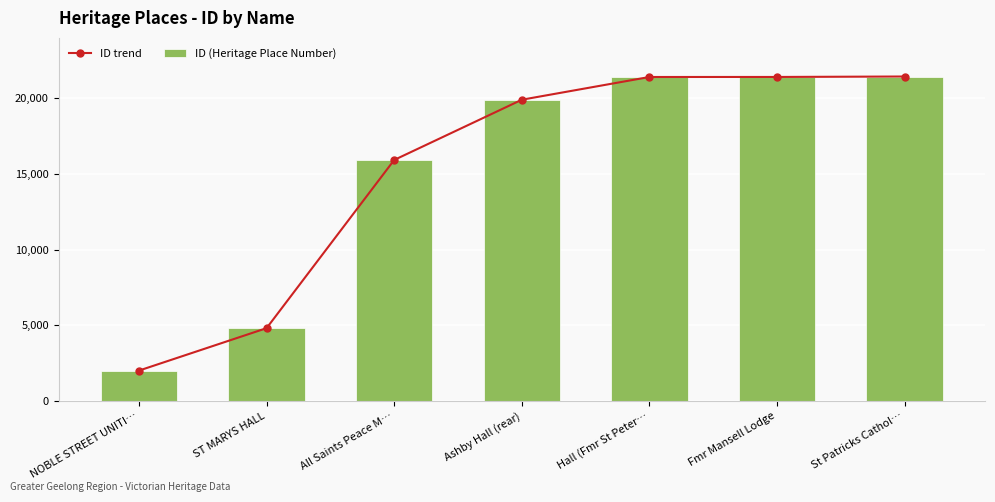

Which series has the largest total across all categories?

ID trend